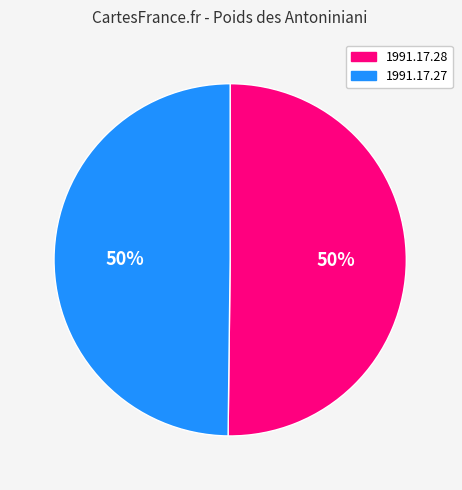

Is the sum of 1991.17.28 and 1991.17.27 greater than half?

Yes